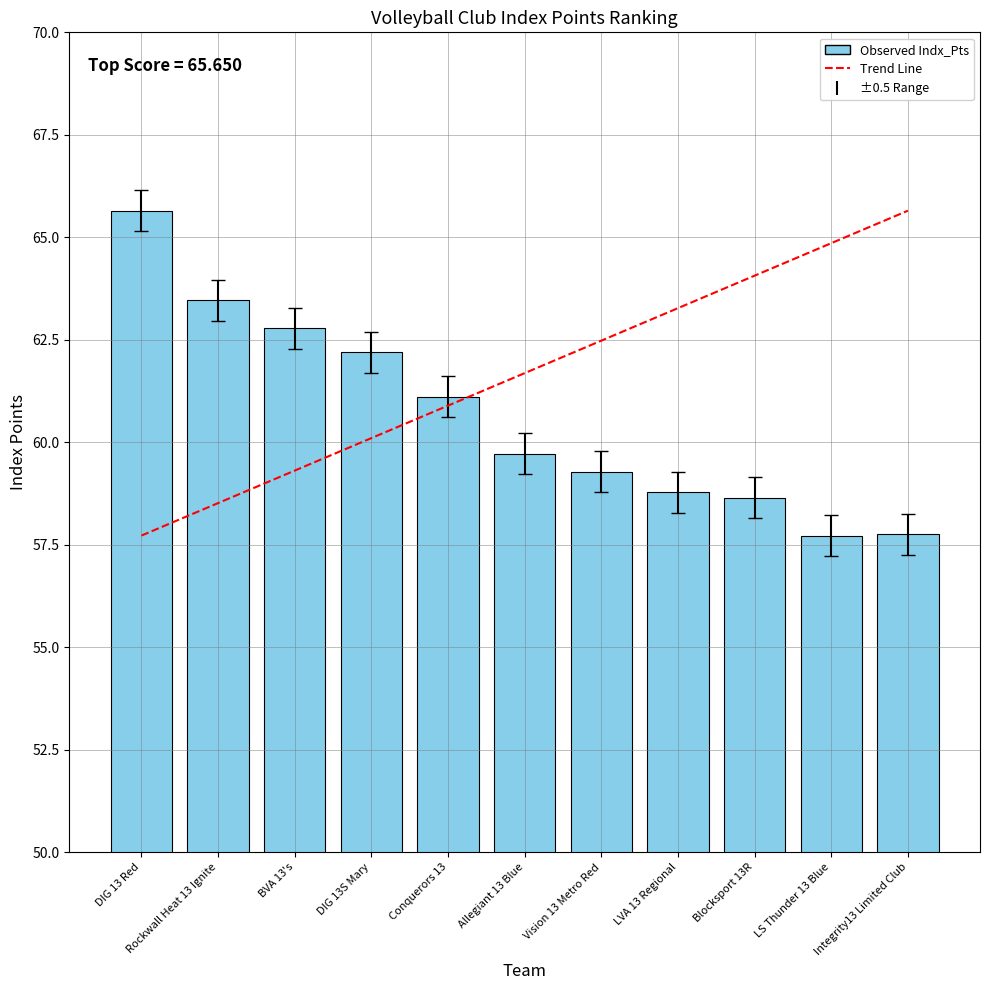

Where does the data first go above 59?

DIG 13 Red